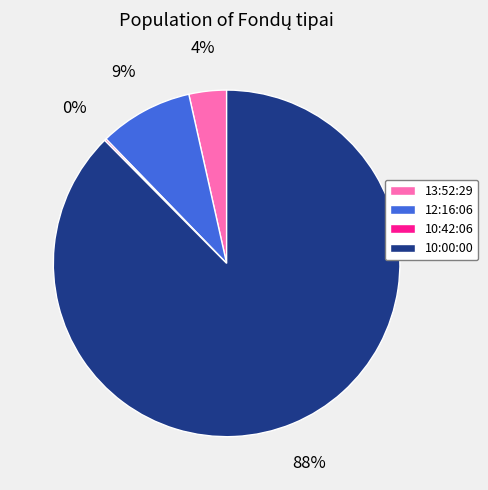

To the nearest percent, what is the average slice percentage?

25%